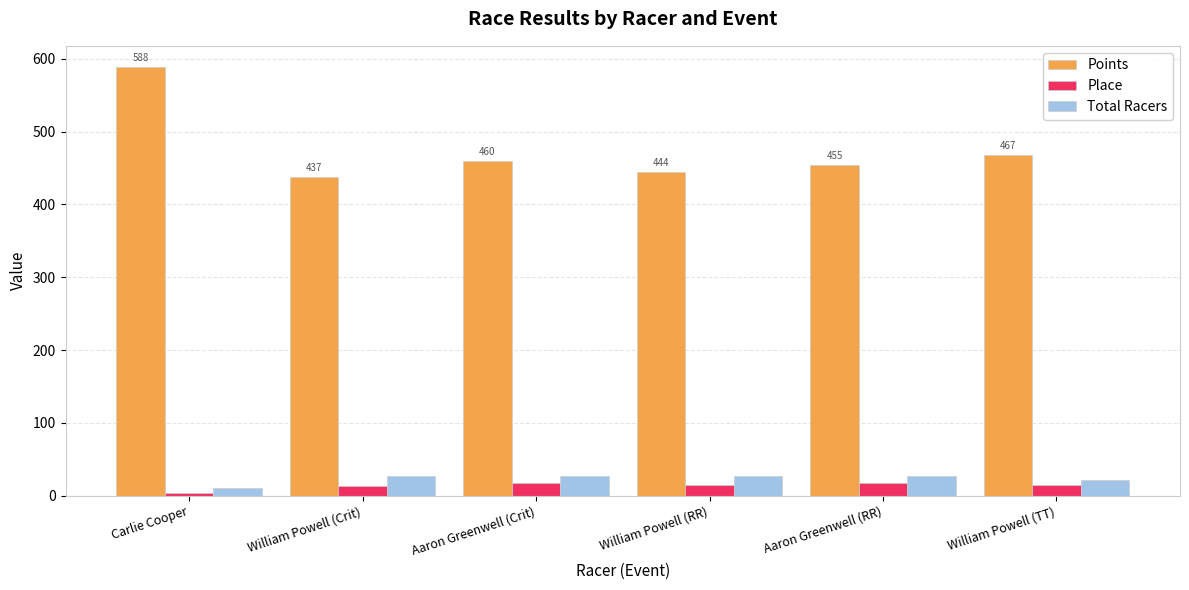

True or false: Points has a value of 588.4 at Carlie Cooper.

True